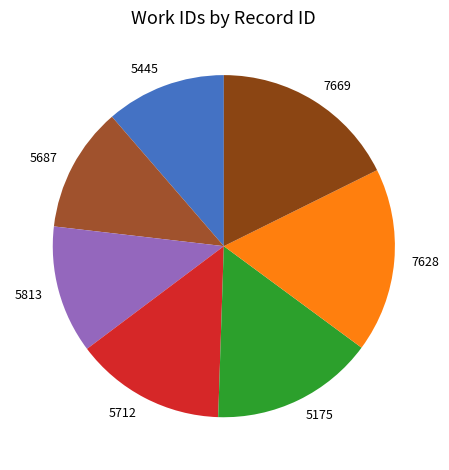

Count the number of slices in the pie.

7